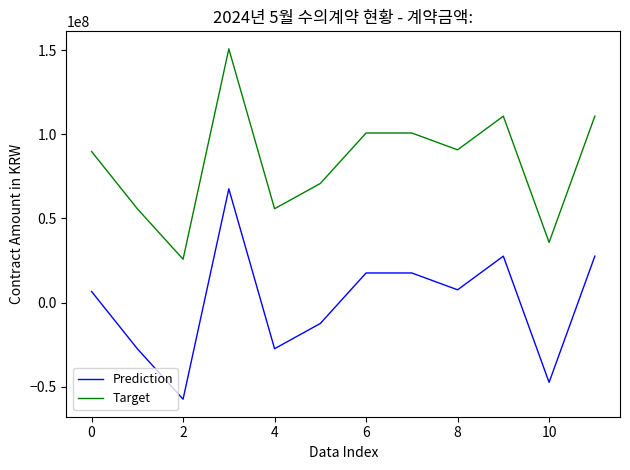

True or false: Target and Prediction cross at least once.

False